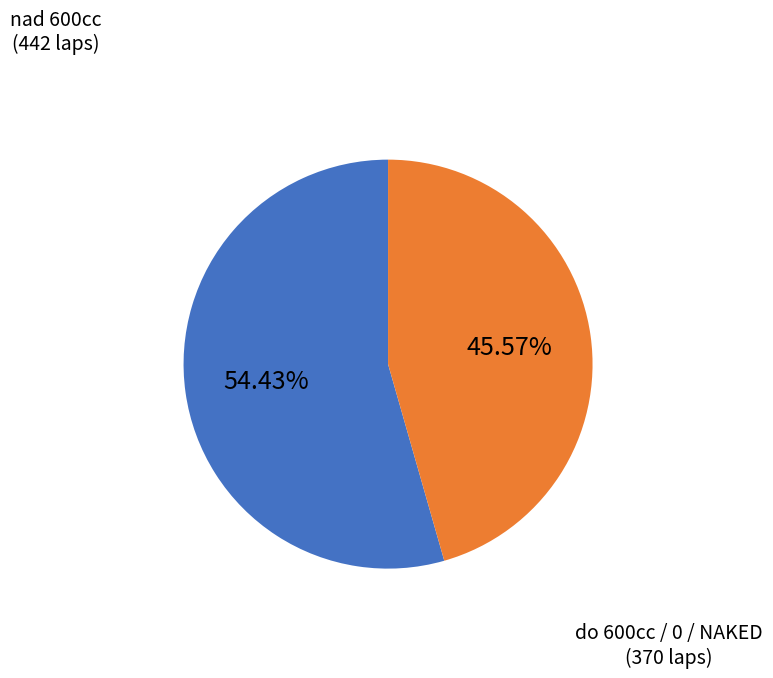

Does any single category account for the majority?

Yes